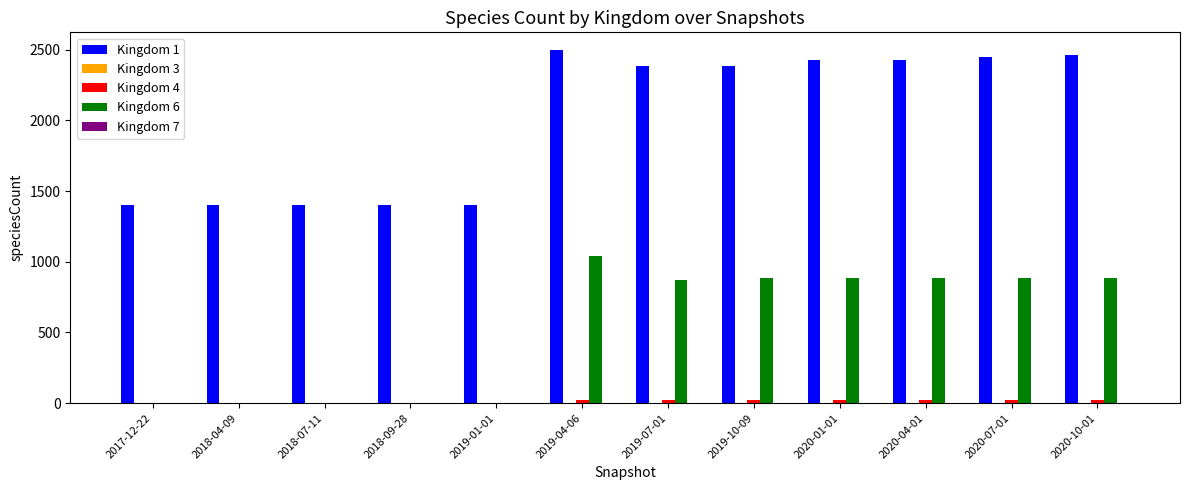

What is the maximum value shown in the chart?

2498